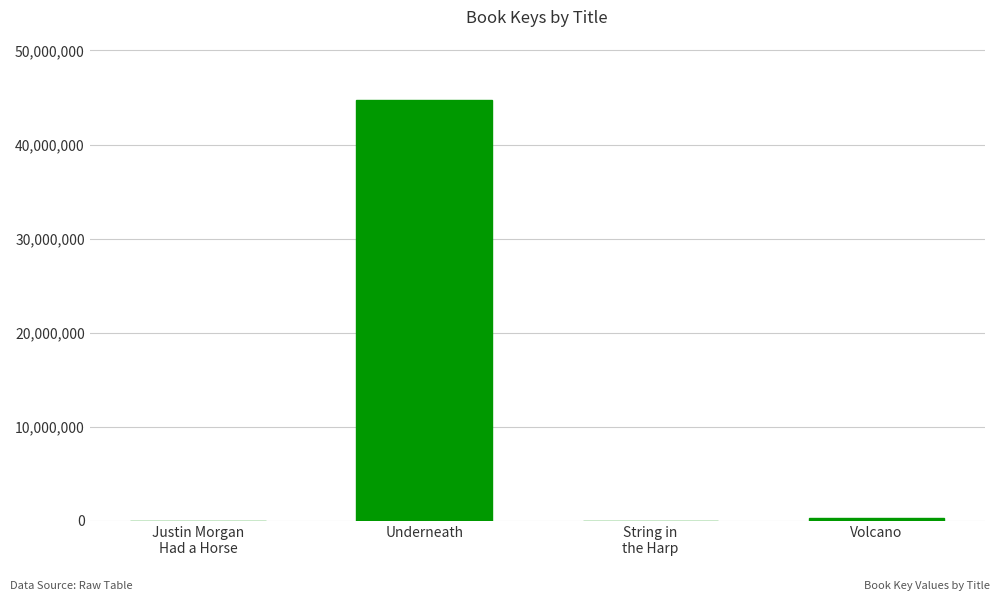

What is the sum of all values?

45062757